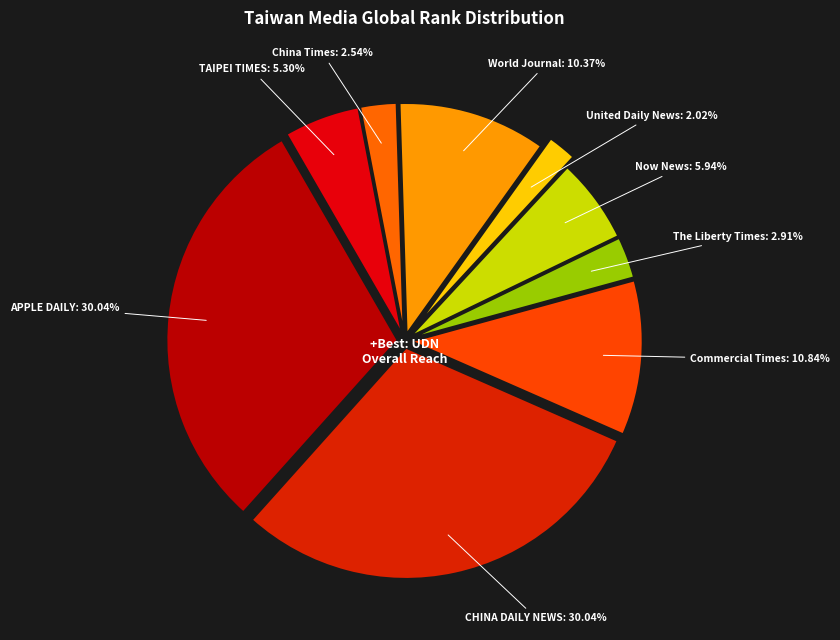

Which has a higher value, United Daily News or CHINA DAILY NEWS?

CHINA DAILY NEWS